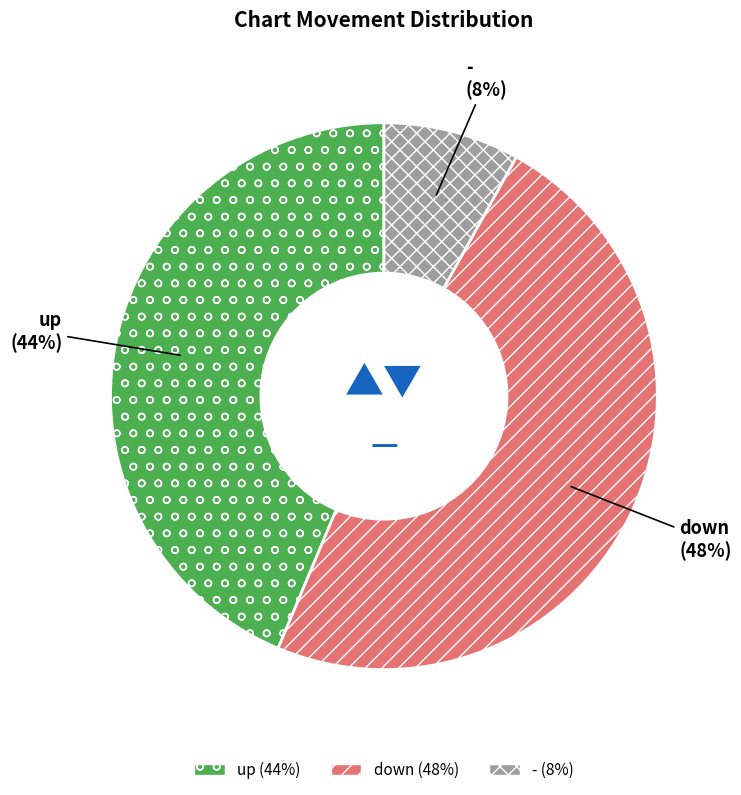

The up slice represents 44% of the pie. True or false?

True